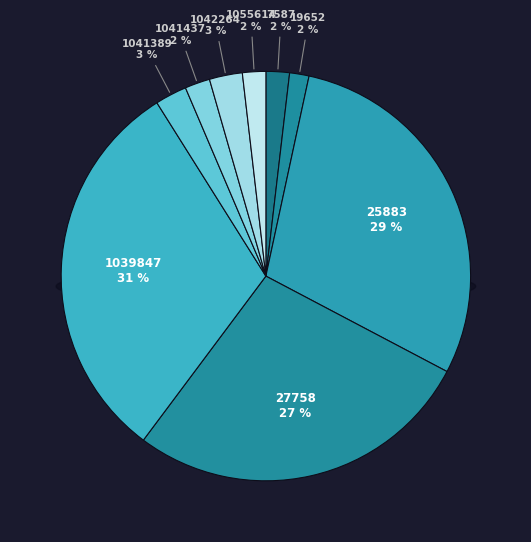

Combined, do 1041437 and 1039847 account for over 50%?

No